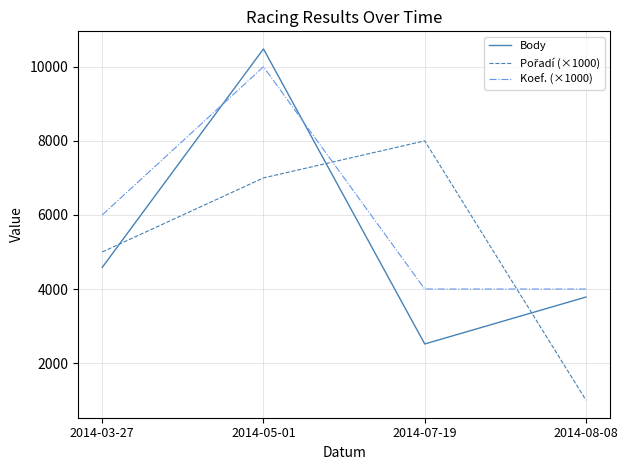

True or false: Body has more than 0 points higher than both neighbors.

True